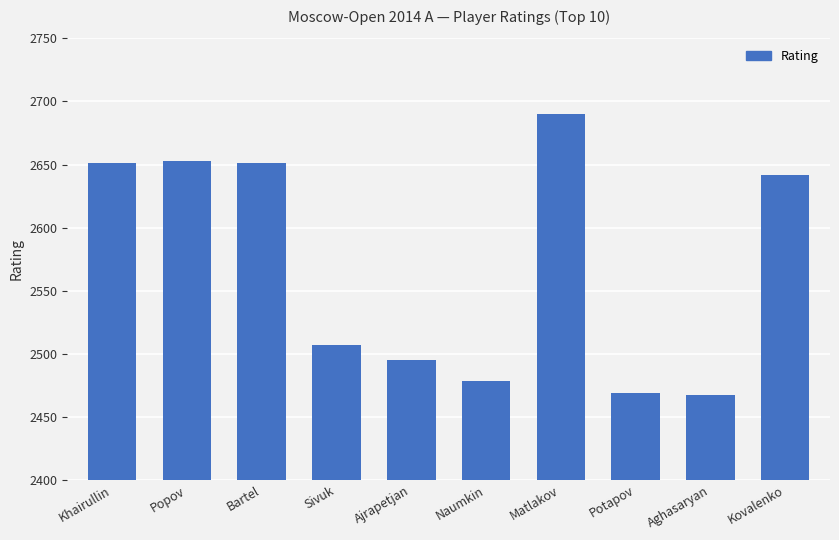

Reading right to left, transcribe all the data shown in this chart.

Kovalenko=2642	Aghasaryan=2467	Potapov=2469	Matlakov=2690	Naumkin=2478	Ajrapetjan=2495	Sivuk=2507	Bartel=2651	Popov=2653	Khairullin=2651